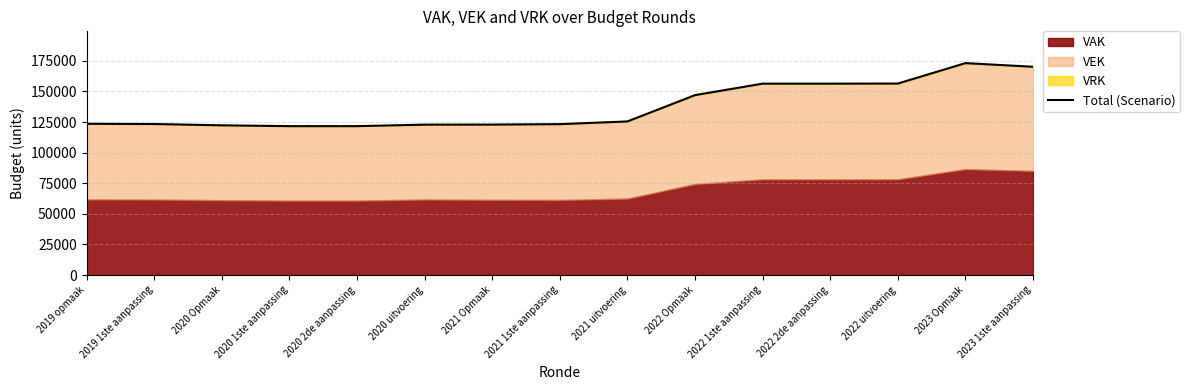

At which label is the value closest to 147396?

2022 Opmaak